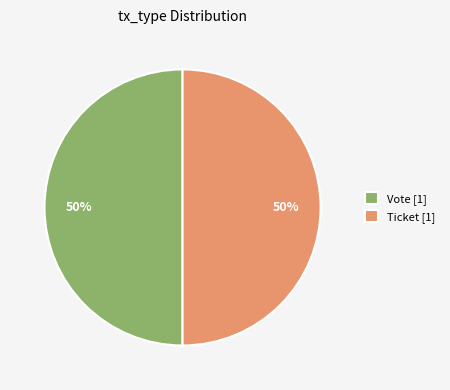

Is the sum of Ticket [1] and Vote [1] greater than half?

Yes